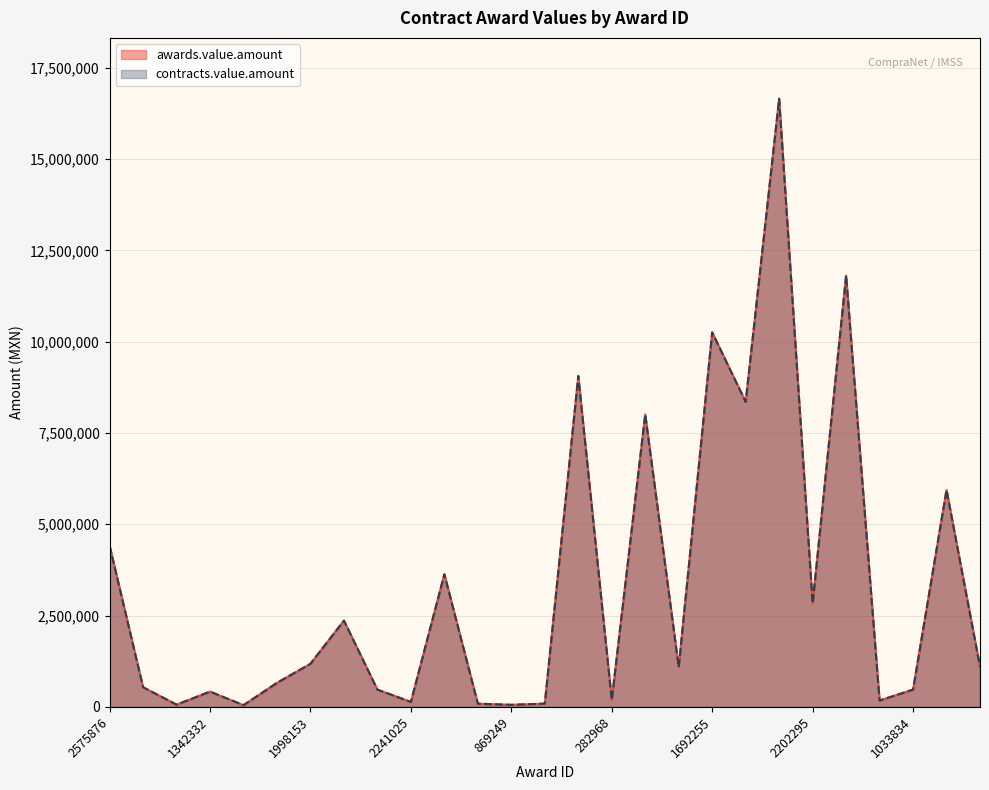

At which category does awards.value.amount reach its first local valley?

1699753